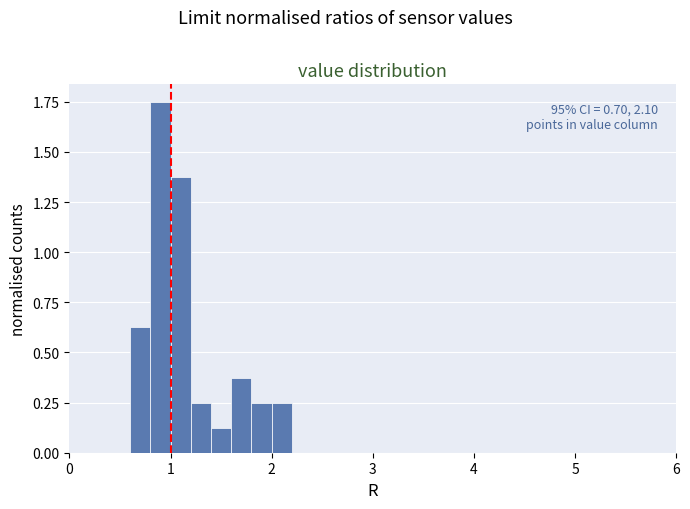

Around what value on the x-axis is the tallest bar? Give the approximate position of its centre, as read against the axis.

0.9